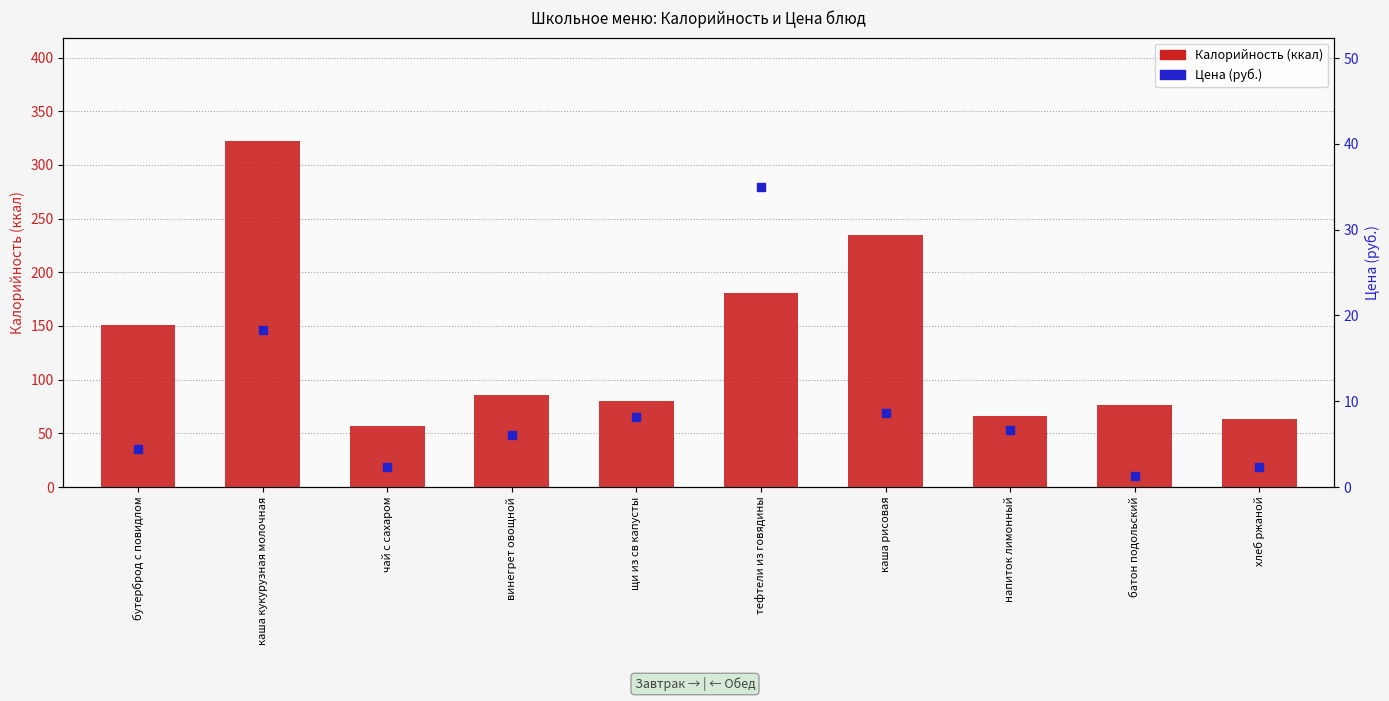

Which series contains the highest Y value?

Калорийность